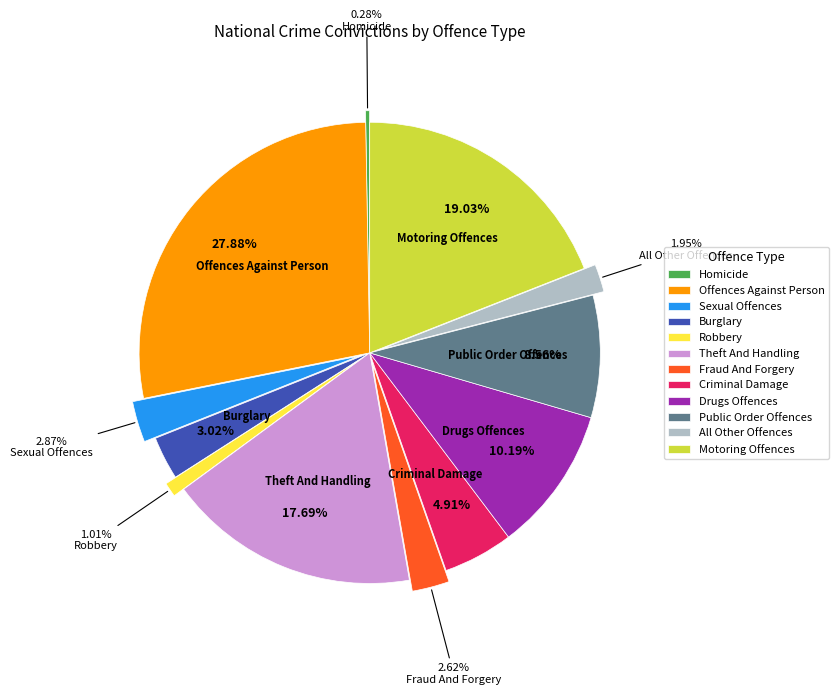

What is the change in value from Sexual Offences to Public Order Offences?

+2130